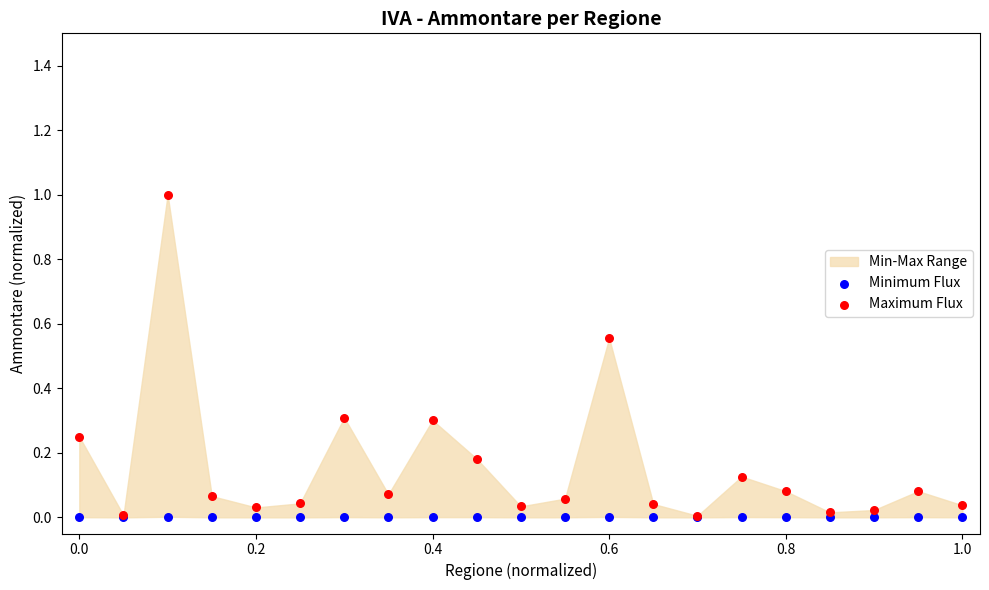

Which series has the widest spread of Y values?

Maximum Flux